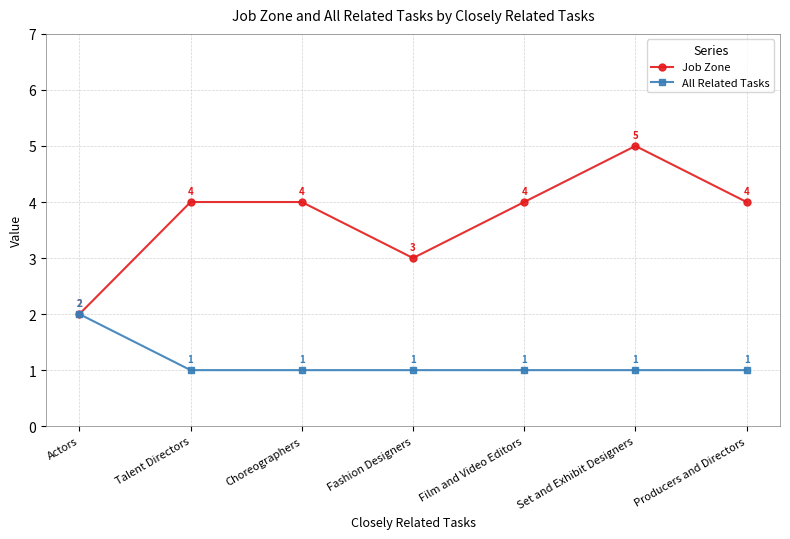

Which series has the widest spread of values?

Job Zone